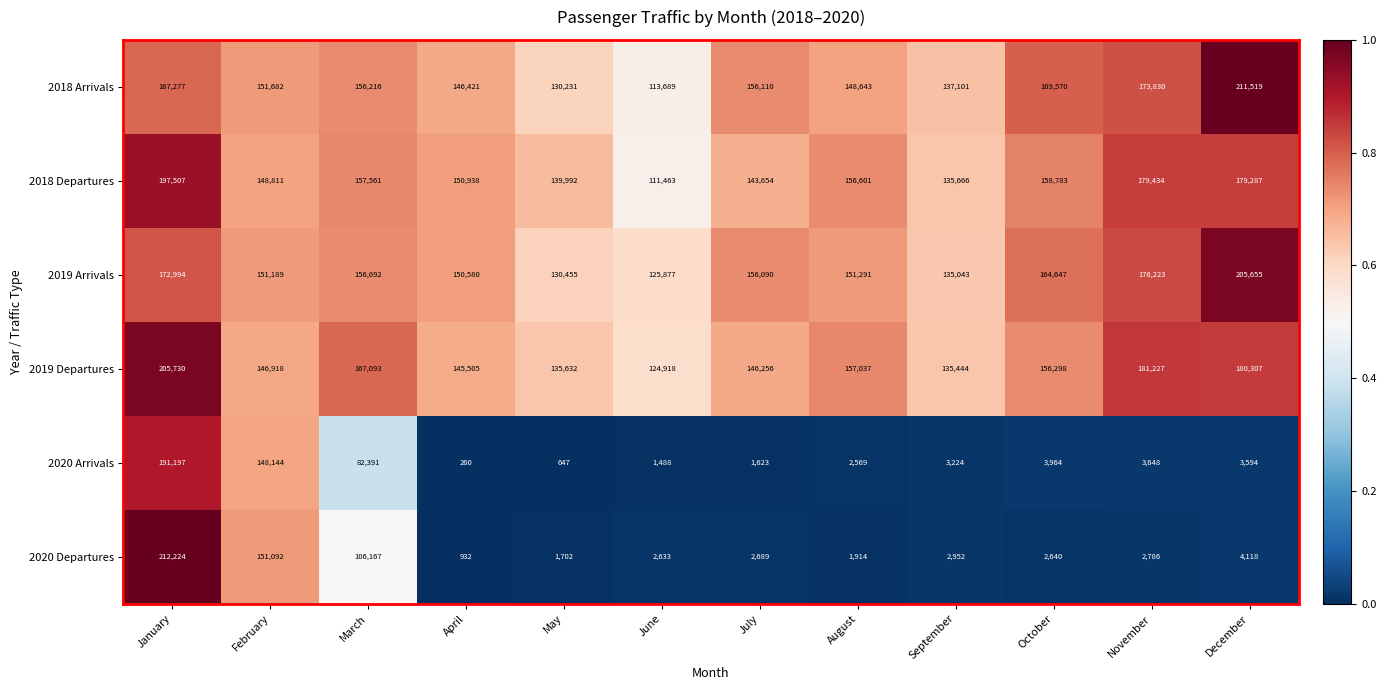

Count the number of data series in this chart.

6